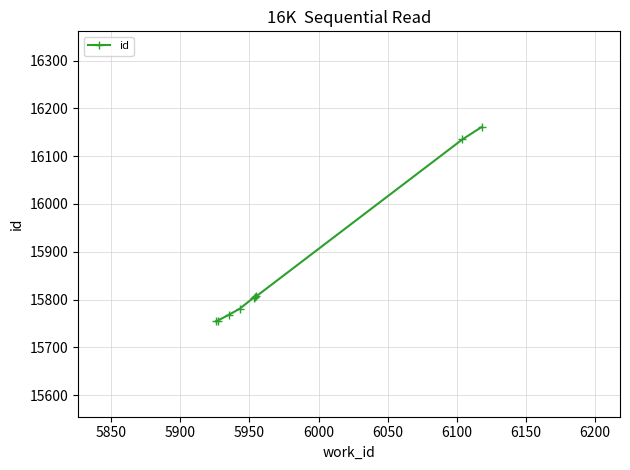

What is the greatest value displayed?

16161